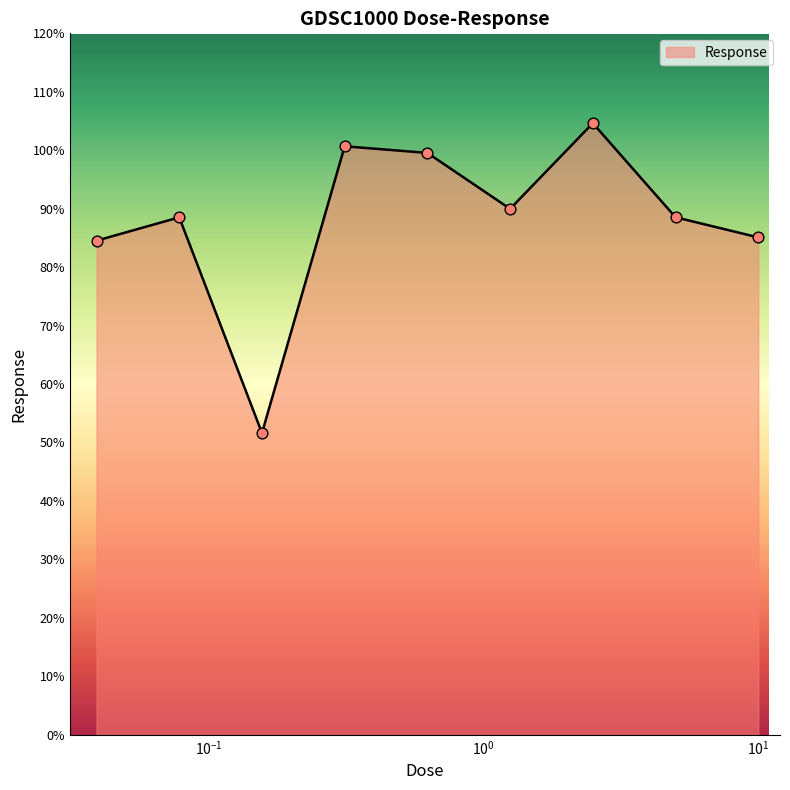

What is the greatest value displayed?

104.6